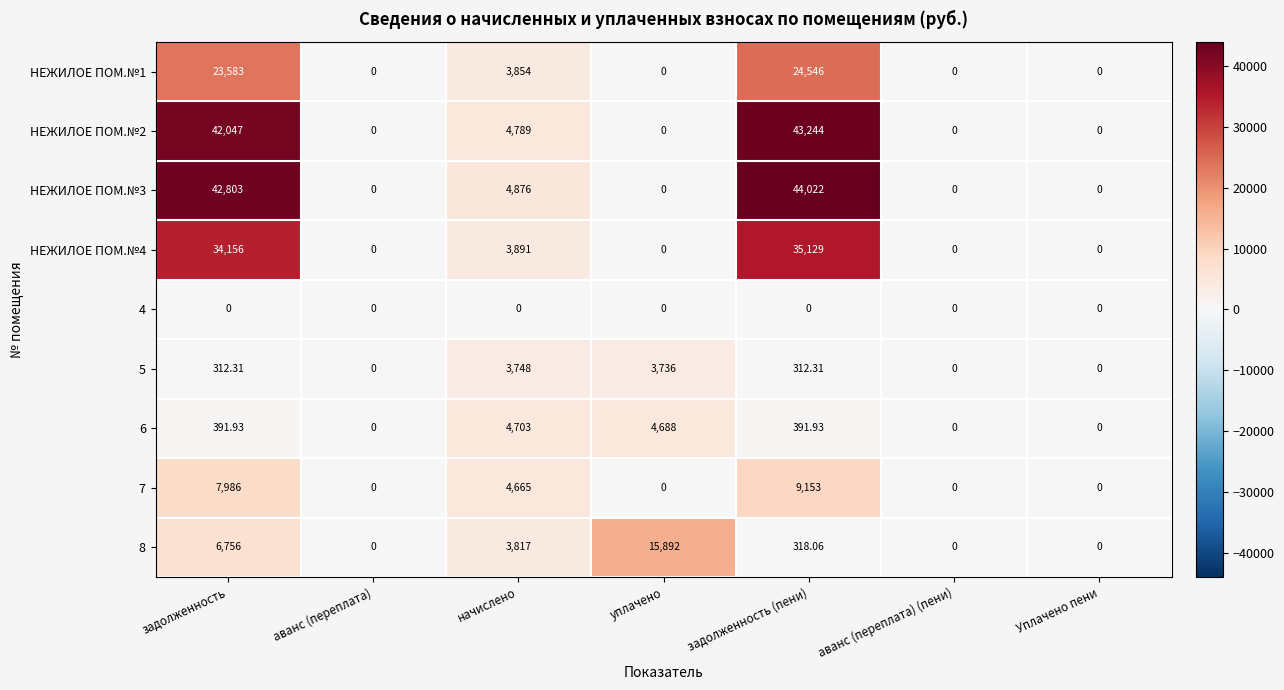

Which label corresponds to the largest value in the chart?

задолженность (пени)